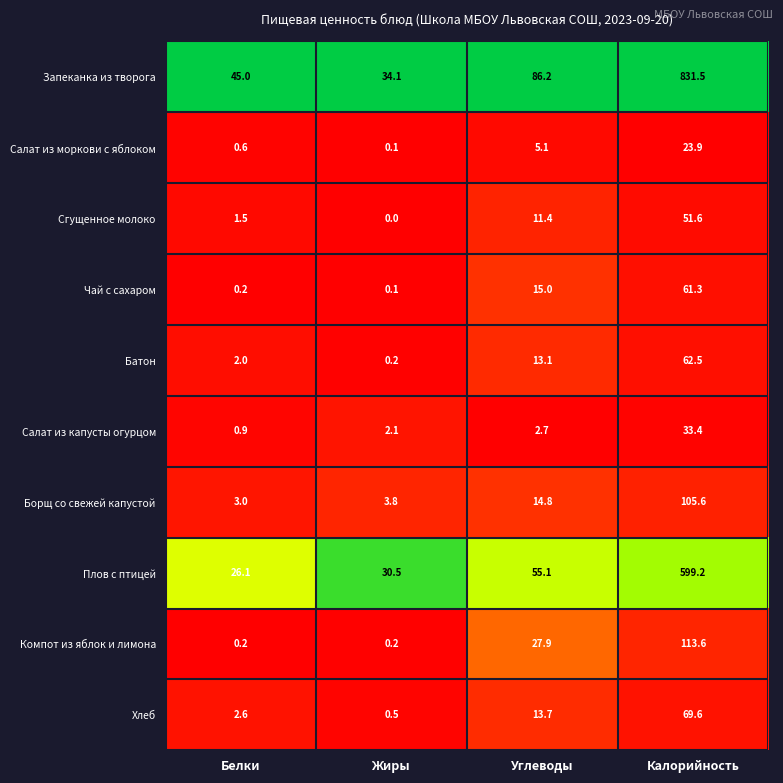

Which category has the highest value in the Борщ со свежей капустой series?

Калорийность